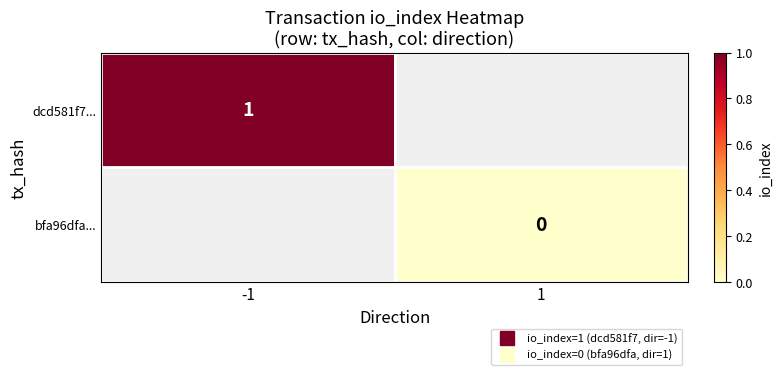

At which label does dcd581f7... reach its minimum?

-1